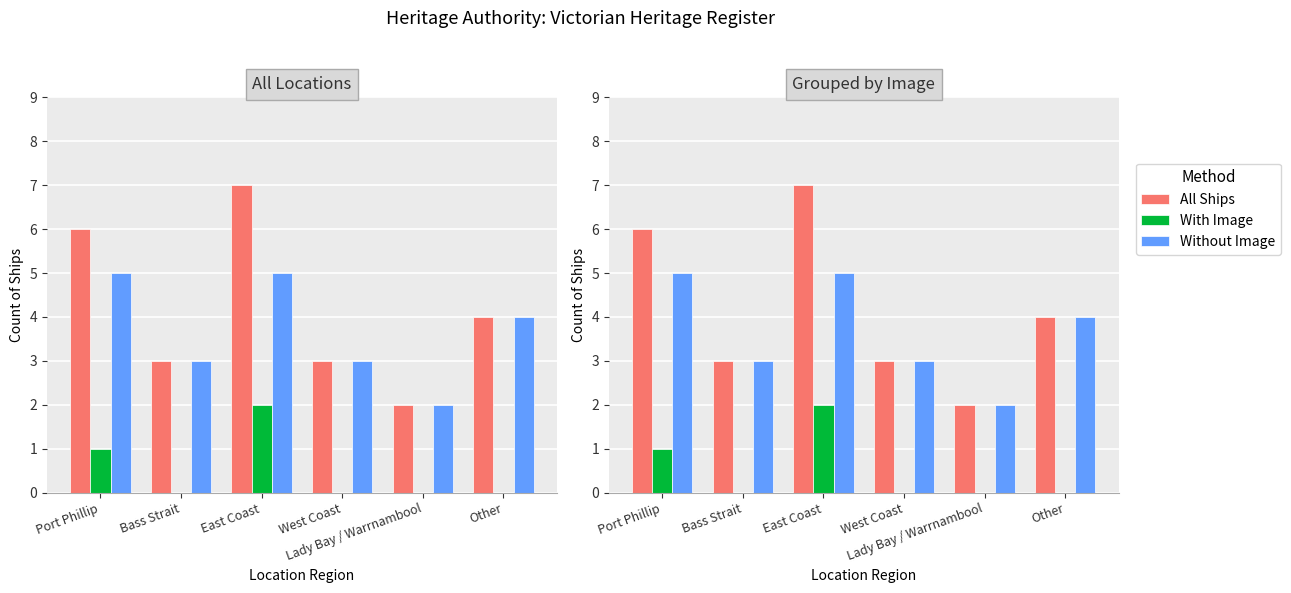

What is the total value across all series at Bass Strait?

6